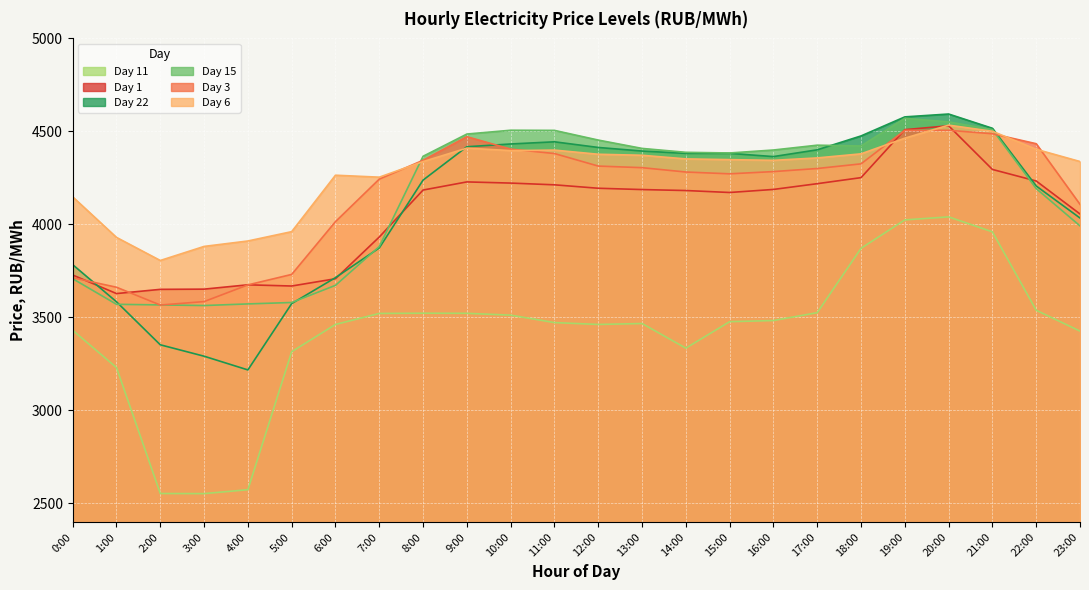

At how many categories does at least one series exceed 4378?

14